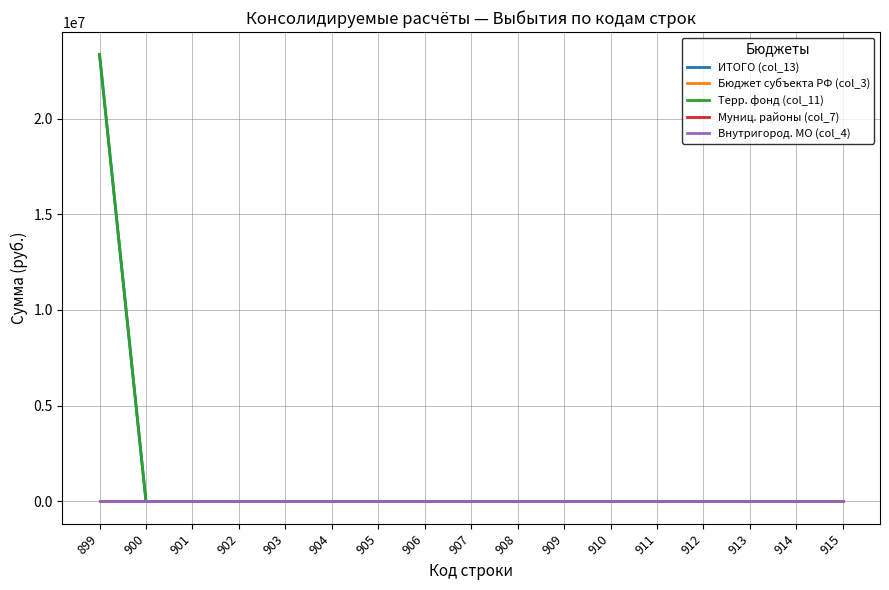

Is the value of Терр. фонд (col_11) at 910 greater than the value of Внутригород. МО (col_4) at 902?

No